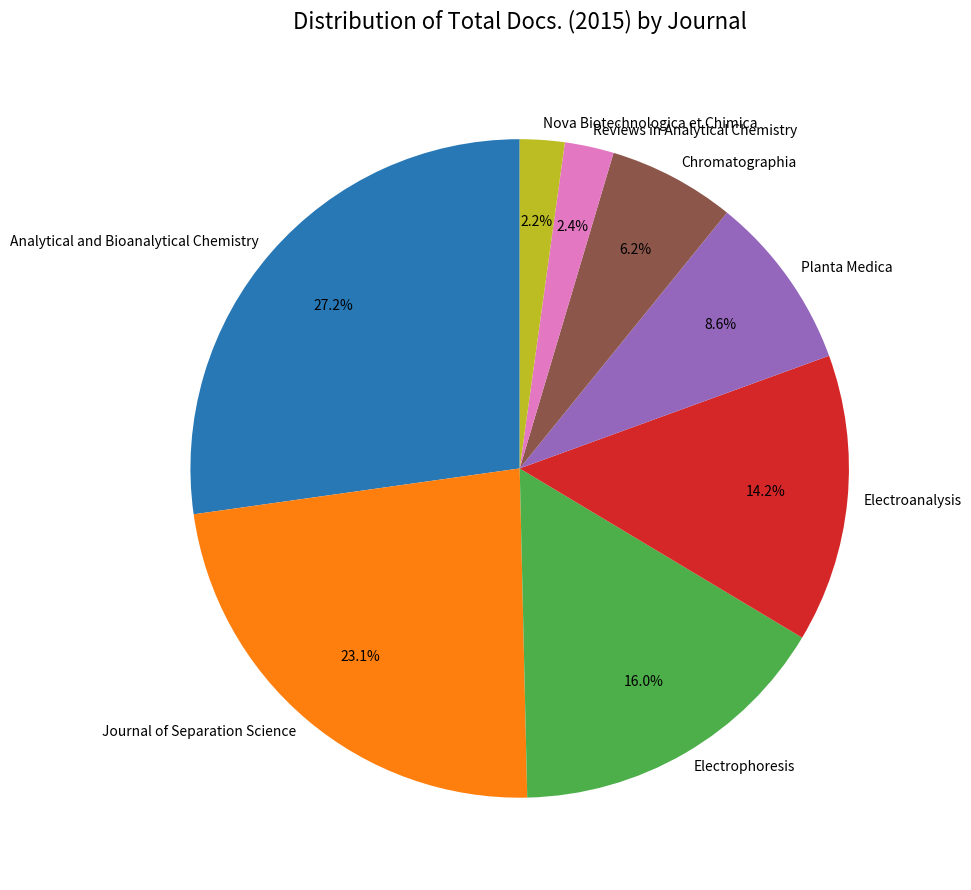

To the nearest percent, what percentage of the pie is Planta Medica?

9%